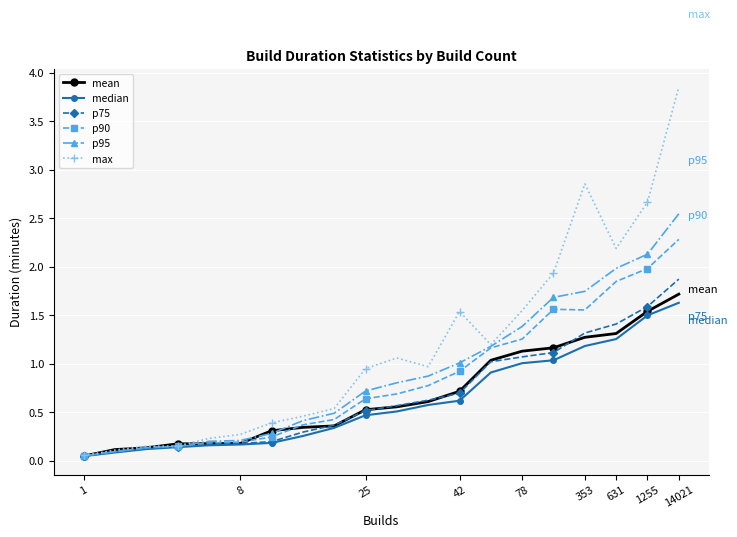

Which series has the largest total across all categories?

max